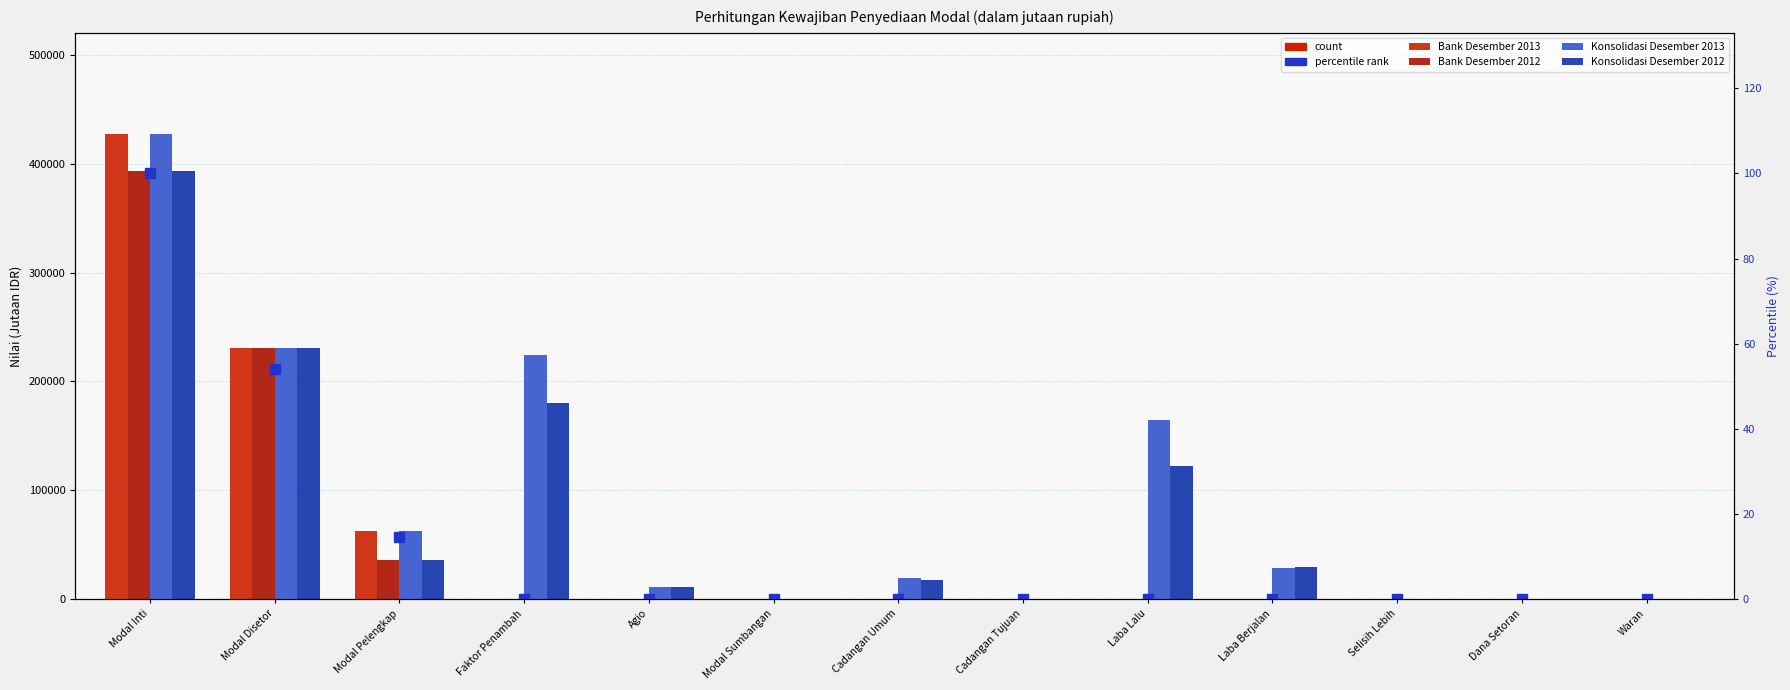

At how many categories does at least one series exceed 287664?

1